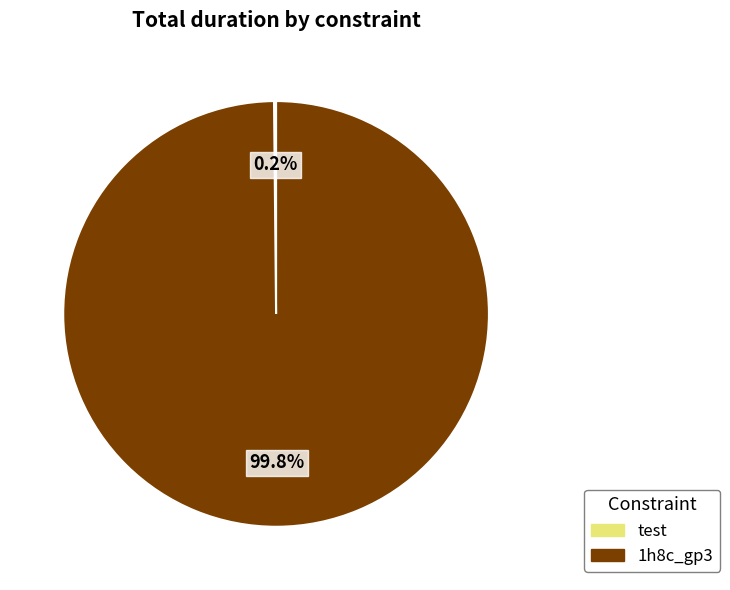

Is there any slice that represents more than half of the pie?

Yes